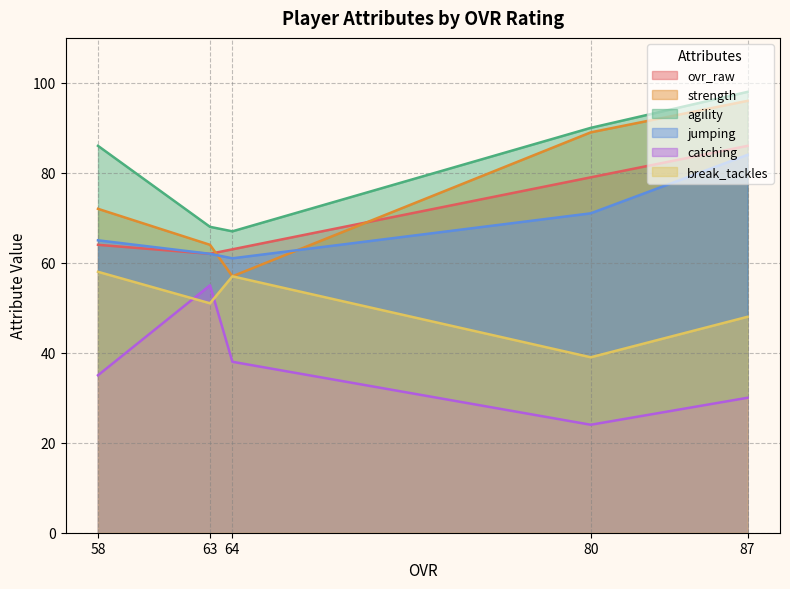

What is the sum of all ovr_raw values?

354